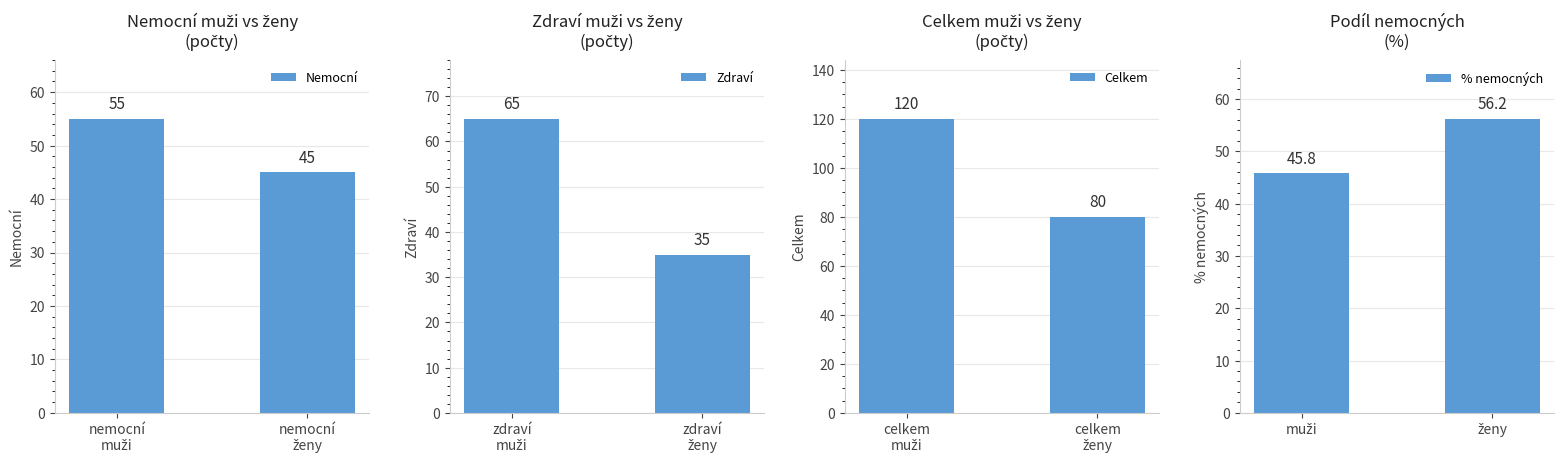

What are all the series names shown in the legend?

Nemocní, Zdraví, Celkem, % nemocných